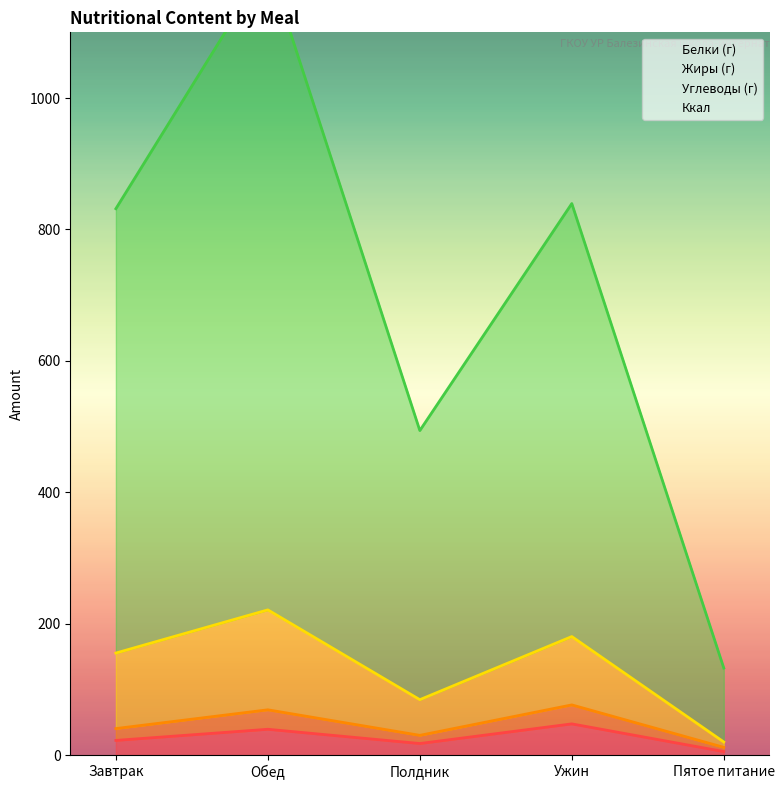

Is the value of Белки (г) at Завтрак greater than the value of Ккал at Ужин?

No